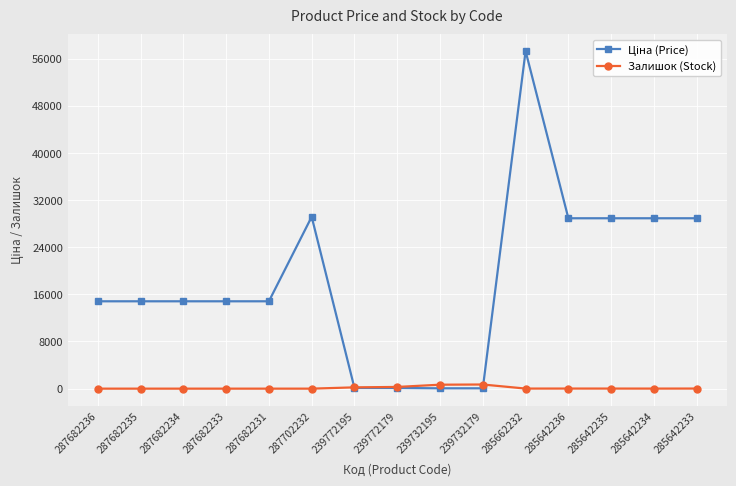

What is the value of the Залишок (Stock) point at the 8th from the left?

290.0